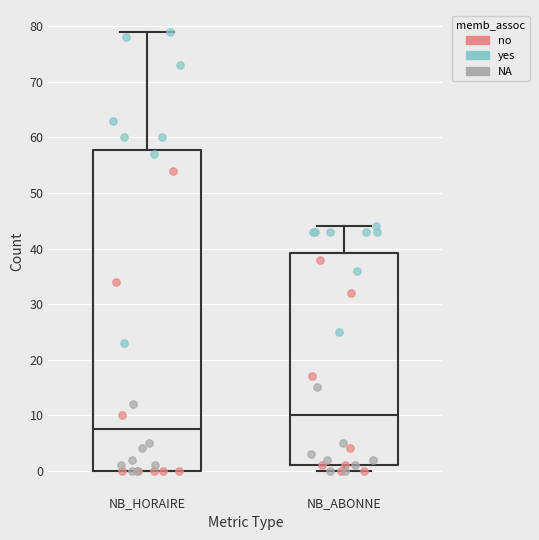

Comparing the boxes themselves (not the whiskers), which one is the tallest?

NB_HORAIRE